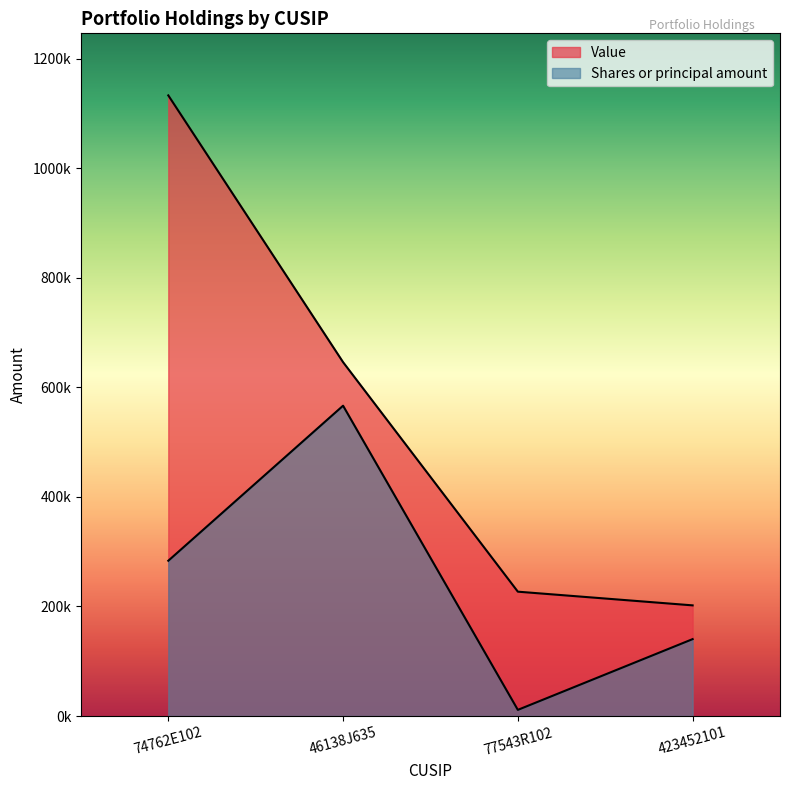

List the series in order of their overall mean, highest first.

Value, Shares or principal amount